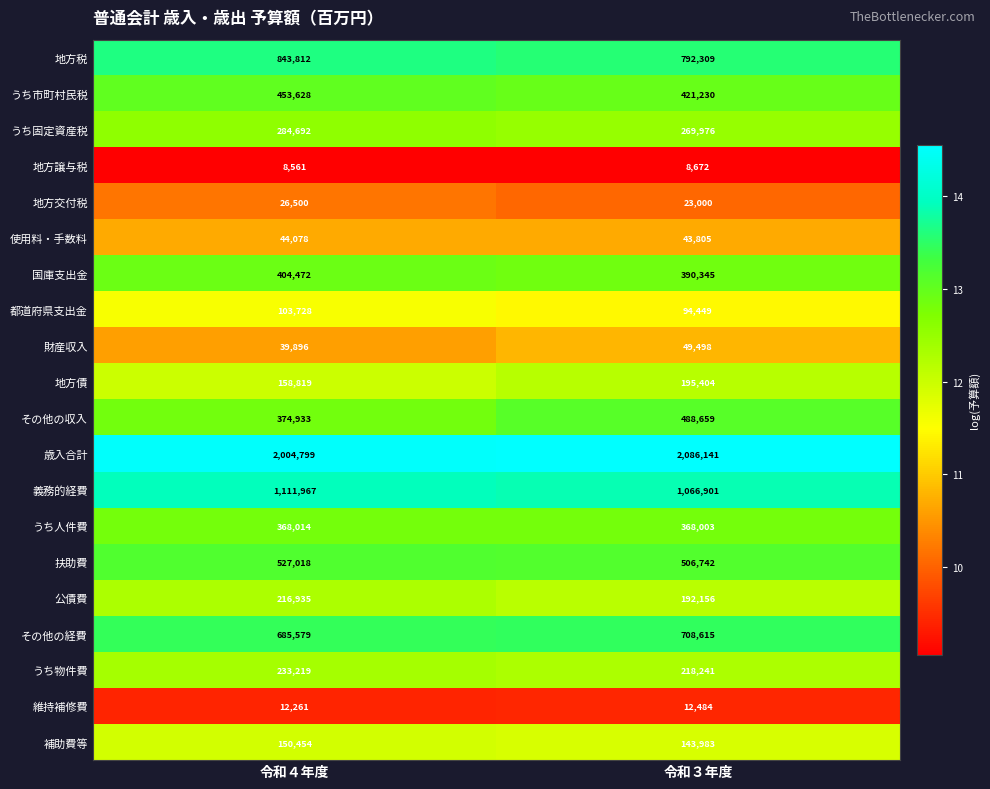

At which label is うち人件費 closest to 368008?

令和３年度